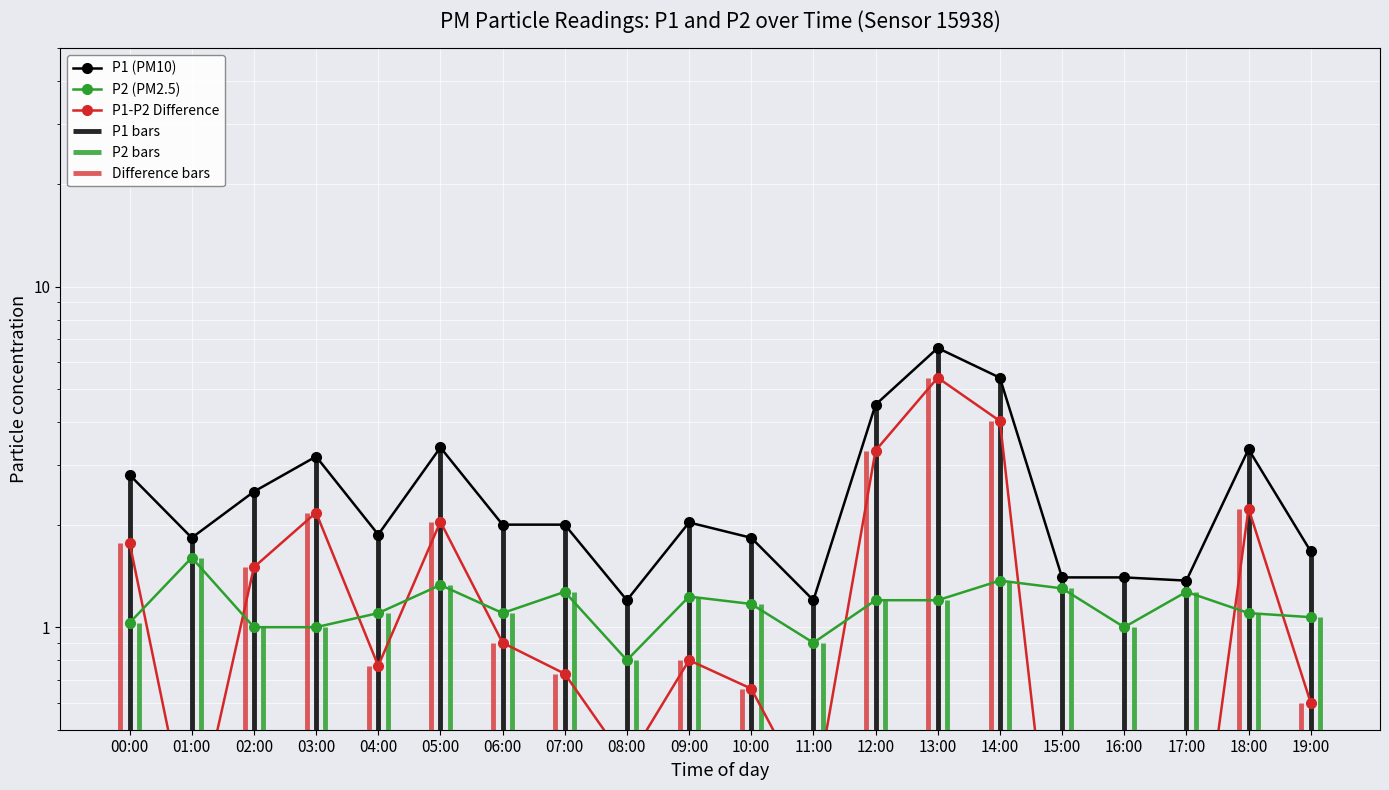

What is the approximate value of P2 (PM2.5) at 18:00?

1.1